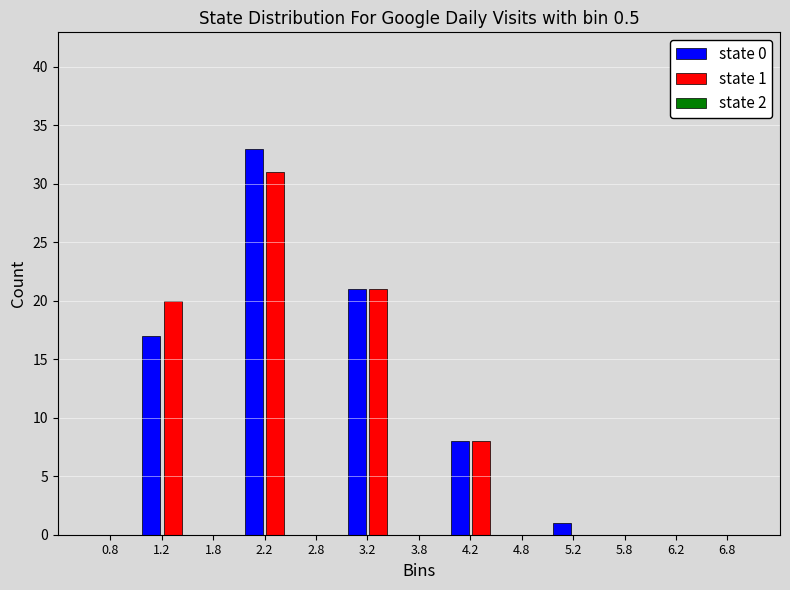

In the state 0 series, which range on the x-axis has the tallest bar?

2.0 to 2.5